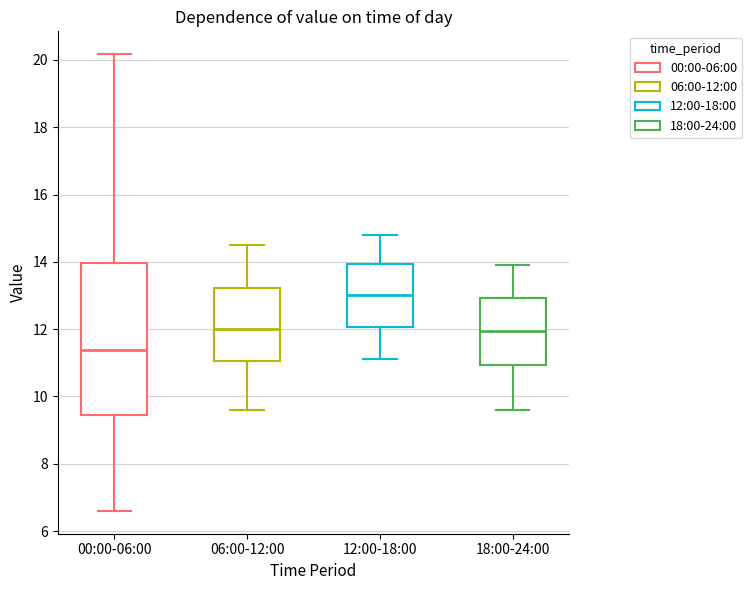

Comparing the boxes themselves (not the whiskers), which one is the tallest?

00:00-06:00